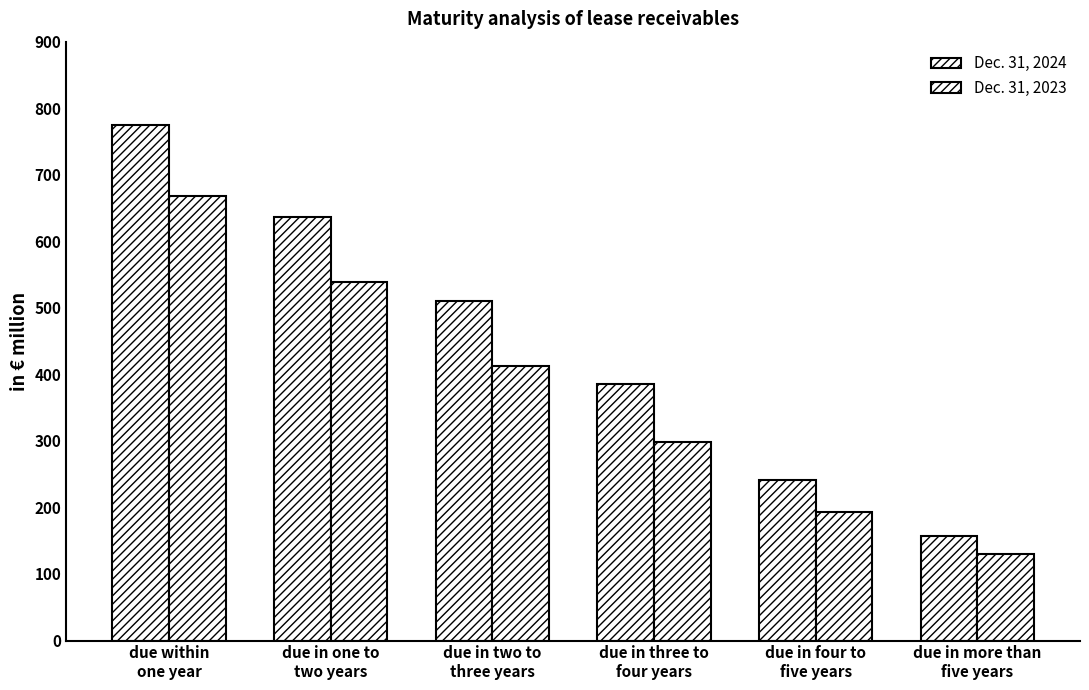

How many values in the Dec. 31, 2024 series exceed 509?

3